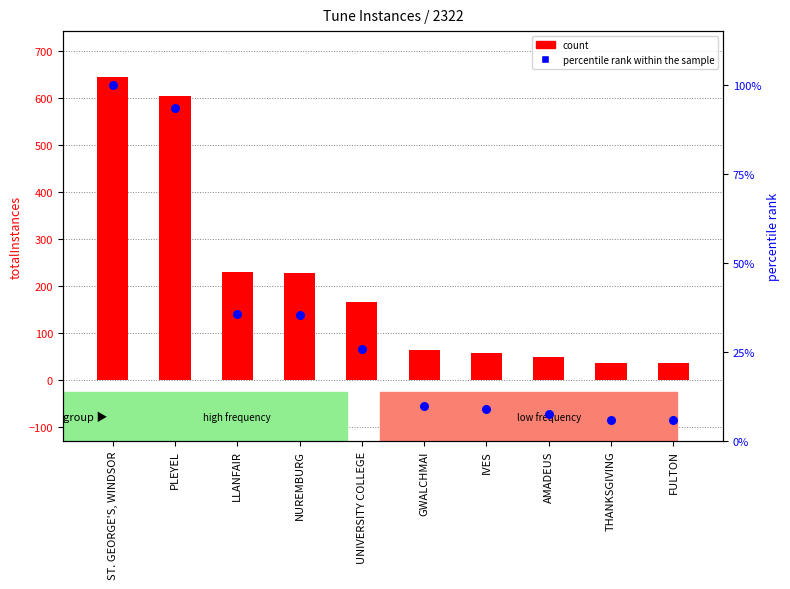

Which series has the largest total across all categories?

count